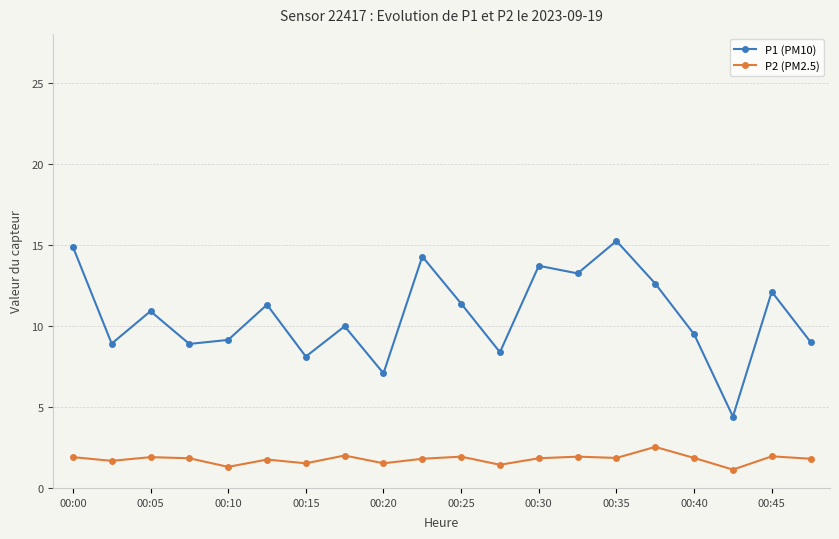

How many categories are shown in the chart?

20